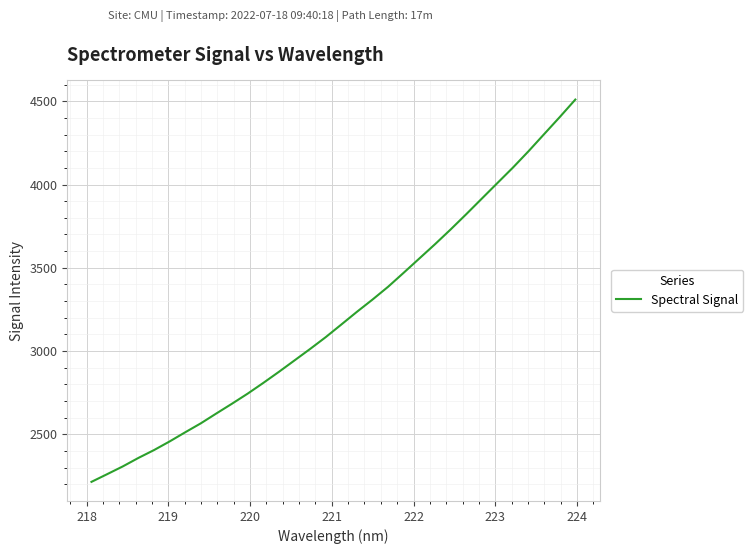

What is the maximum value shown in the chart?

4509.8